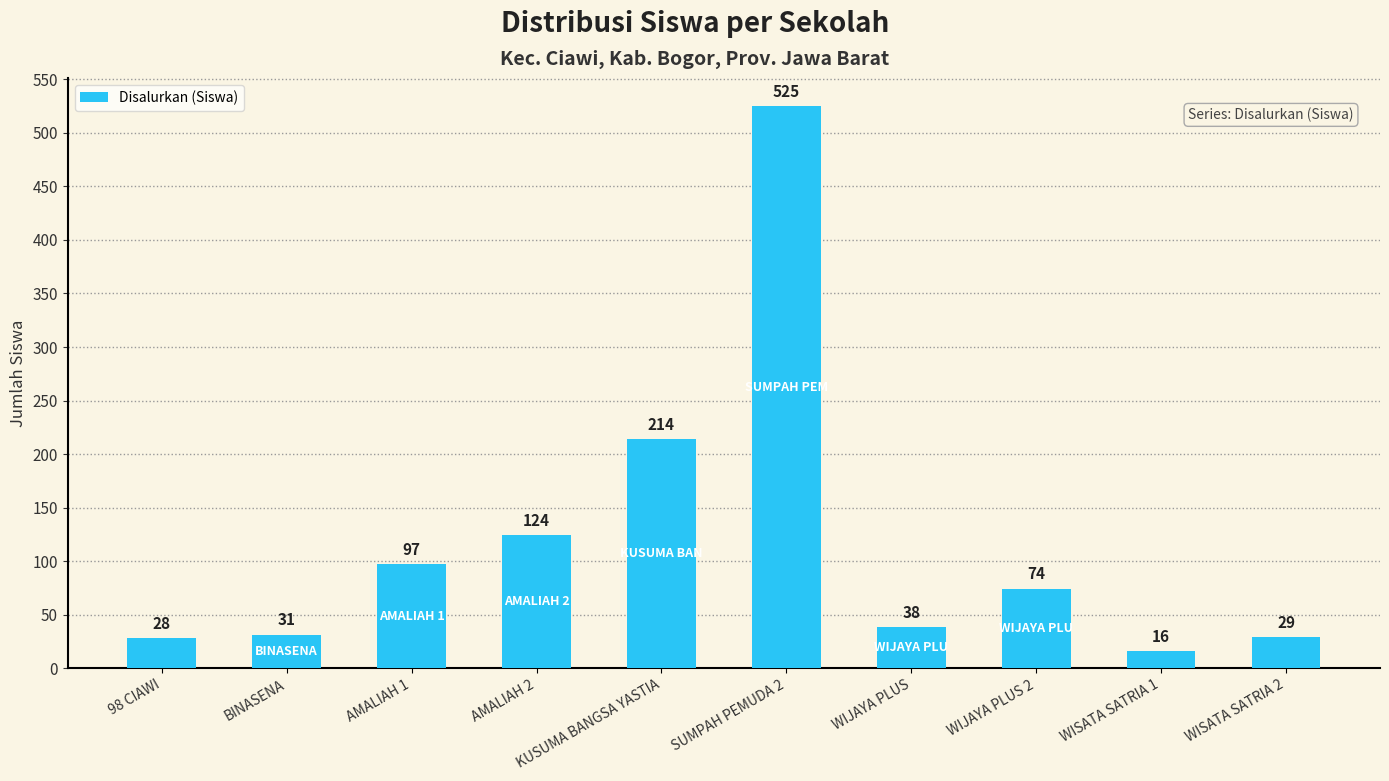

Count the number of data series in this chart.

1